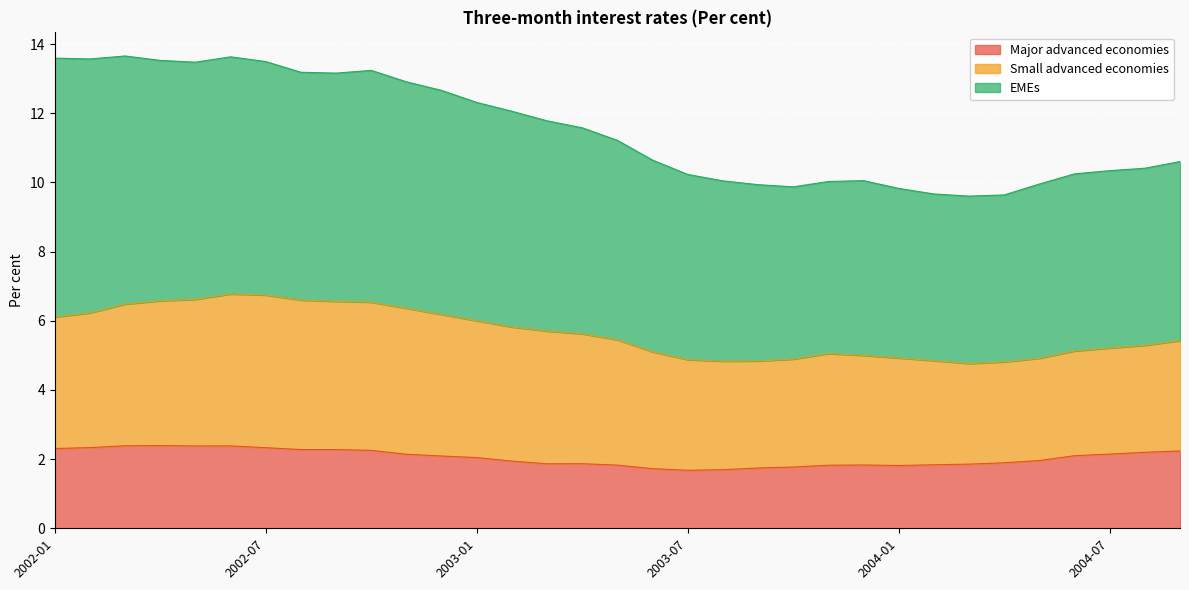

Between 2002-11 and 2003-05, which is larger?

2002-11